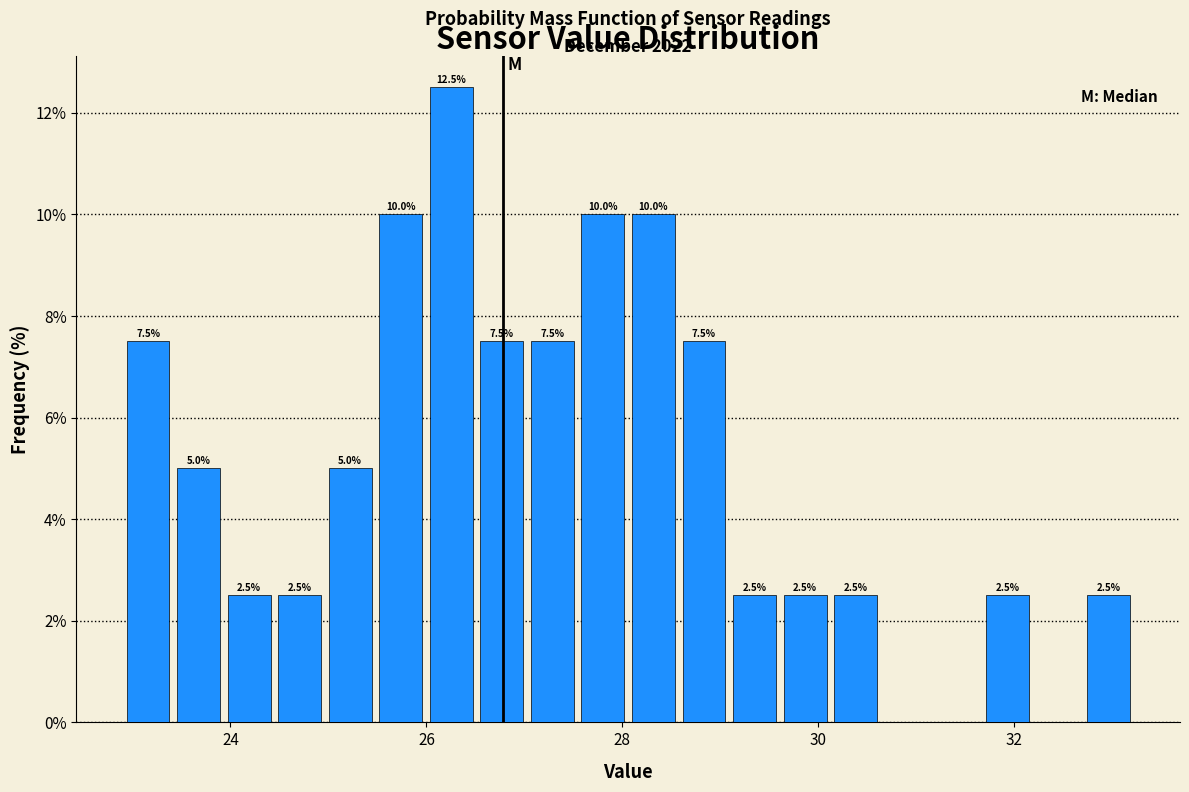

Read against the x-axis, roughly where is the centre of the tallest bar?

26.2